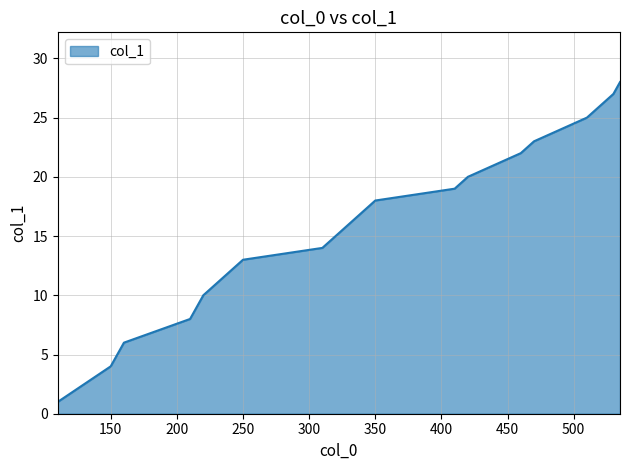

What is the maximum value shown in the chart?

28